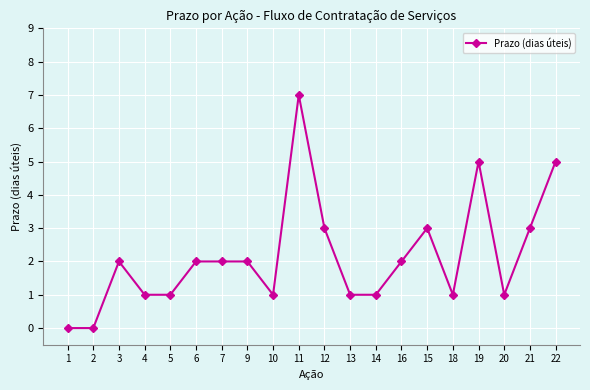

What is the label of the 16th point from the left?

18